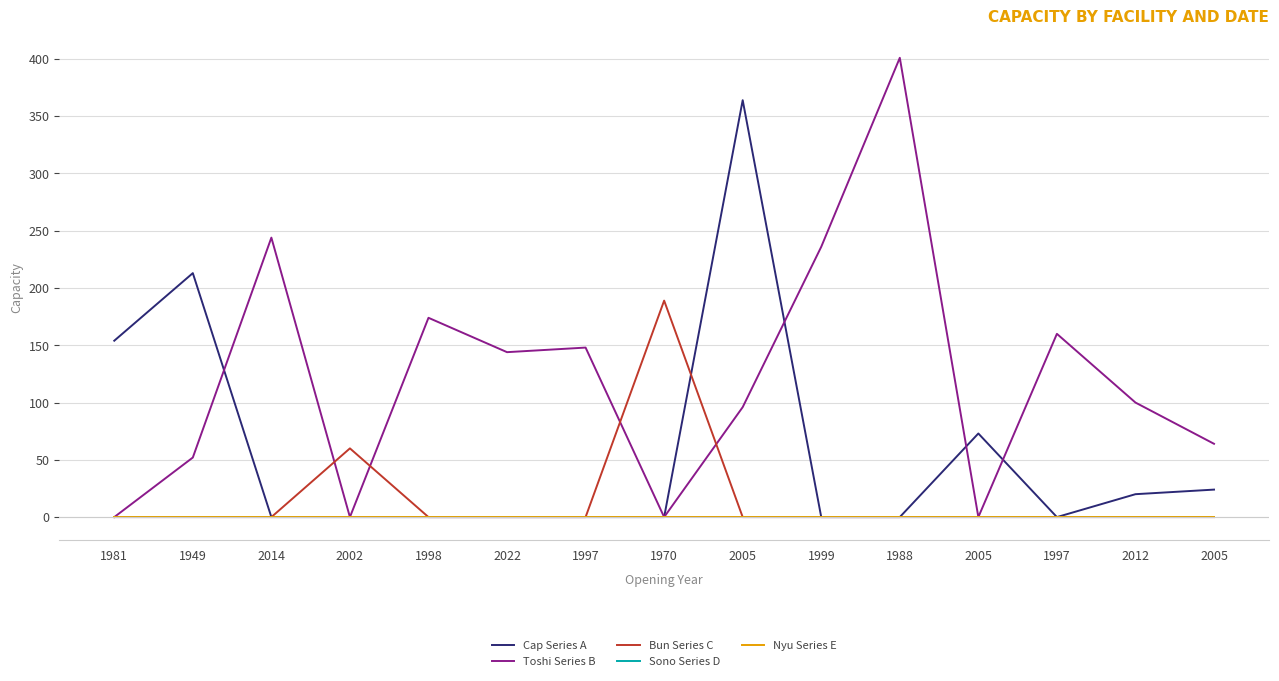

Rank the series by their maximum value, from highest to lowest.

Toshi Series B, Cap Series A, Bun Series C, Sono Series D, Nyu Series E